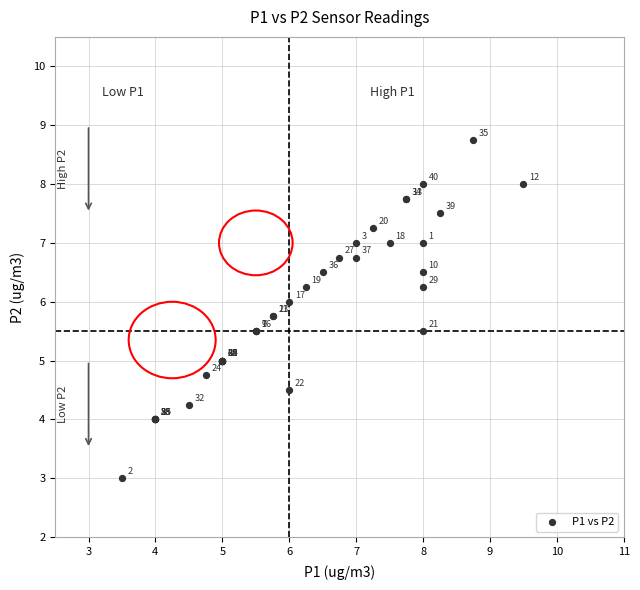

What Y value in the scatter plot is closest to 5?

5.0